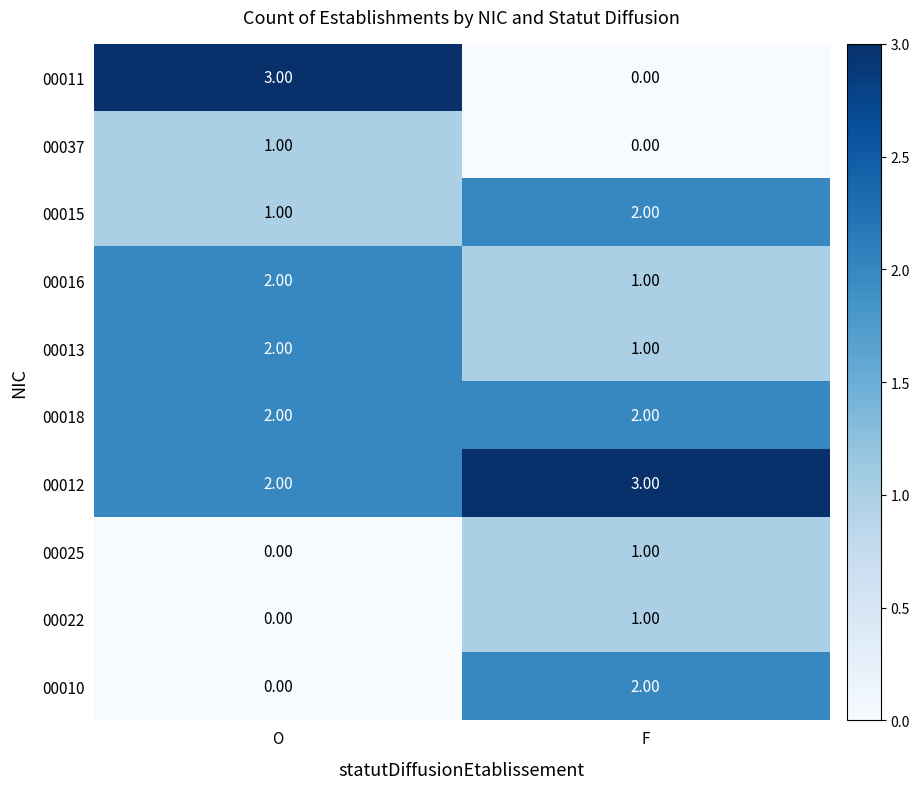

What is the difference between the highest and lowest values at O?

3